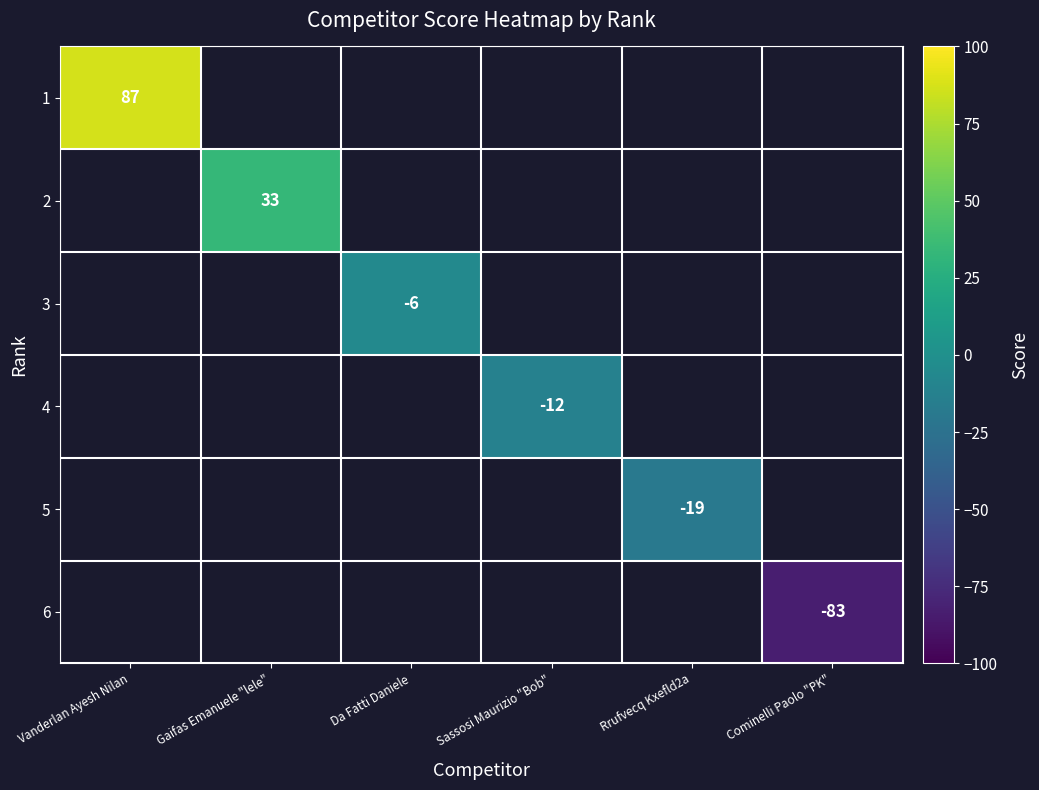

Is it true that 3 equals -6 at Da Fatti Daniele?

True